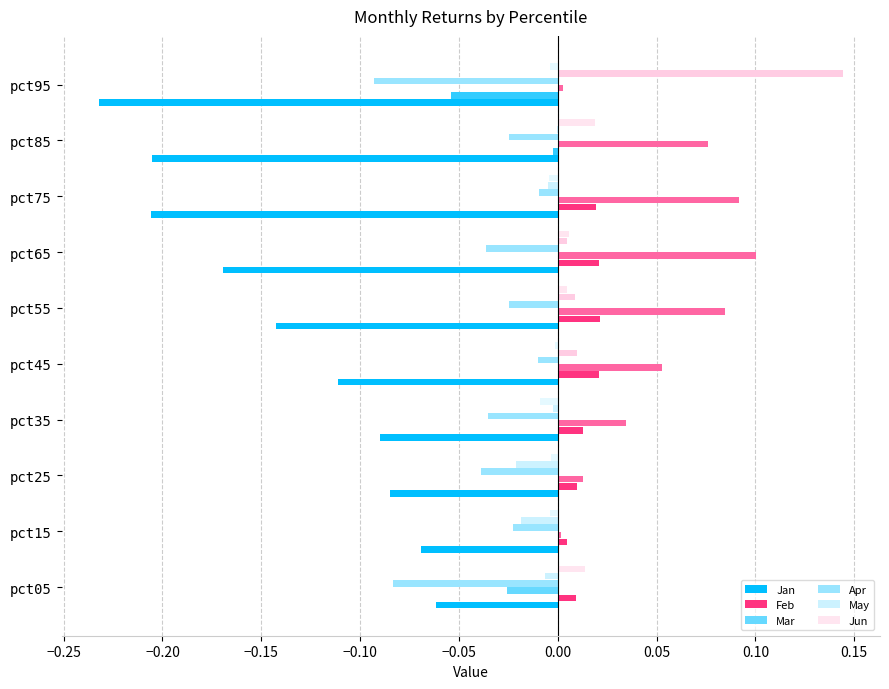

What are all the series names shown in the legend?

Jan, Feb, Mar, Apr, May, Jun